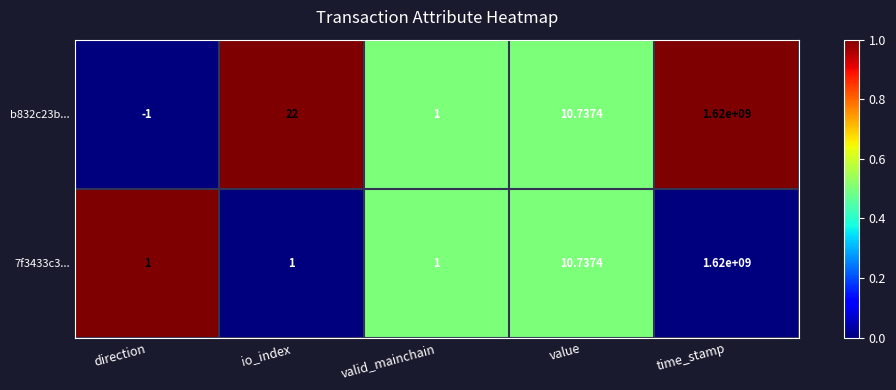

Which series has the largest total across all categories?

b832c23b...